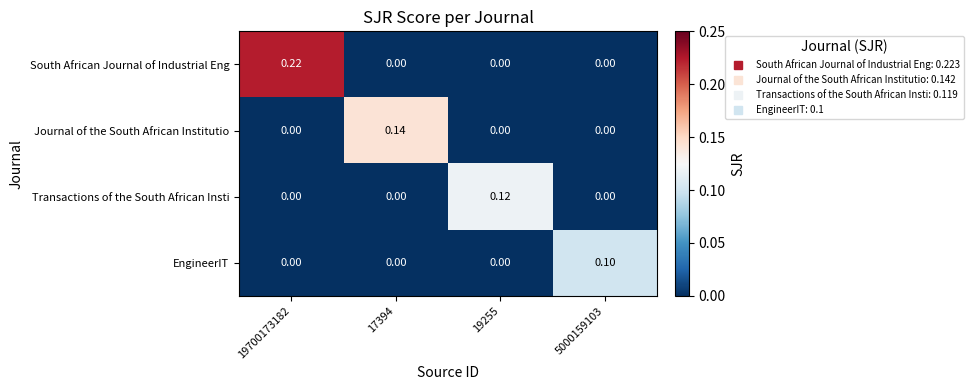

List the series in order of their overall mean, highest first.

South African Journal of Industrial Eng, Journal of the South African Institutio, Transactions of the South African Insti, EngineerIT